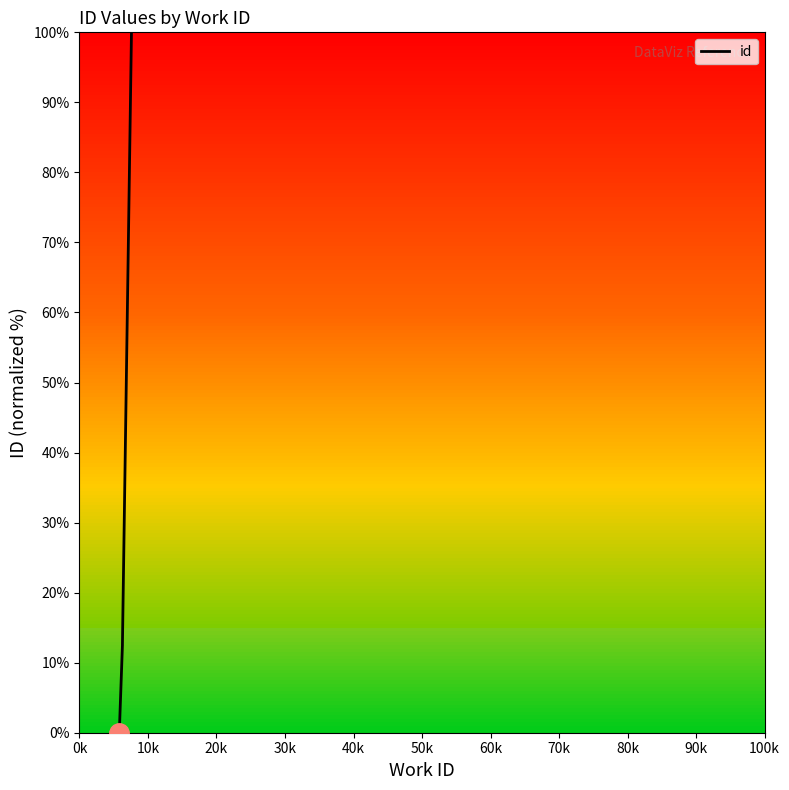

What is the sum of the values at 30k and 60k?

112.5